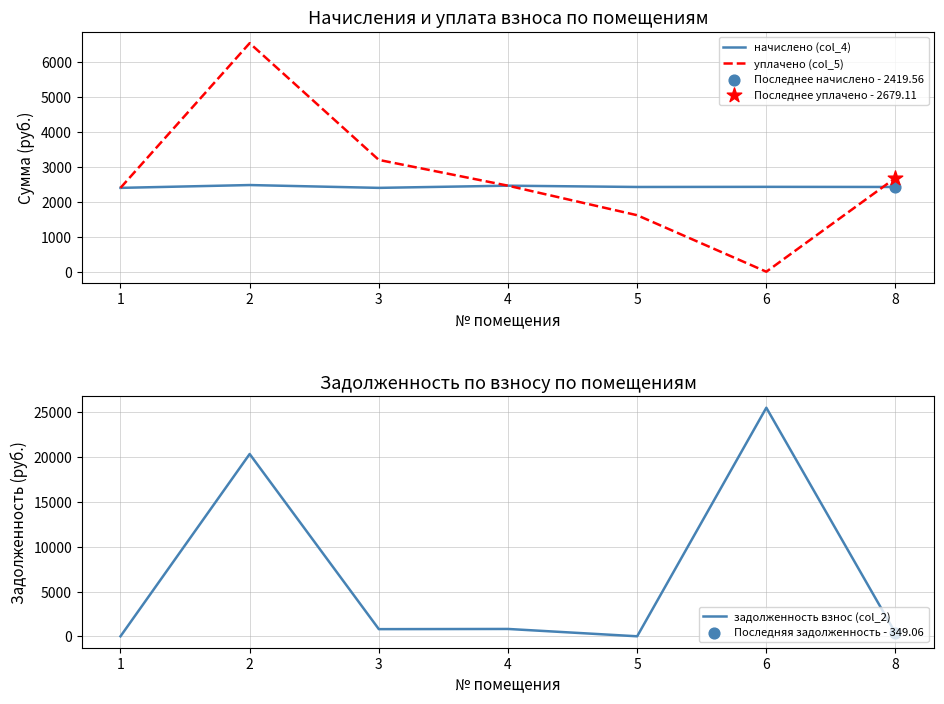

Which series has the largest total across all categories?

задолженность взнос (col_2)